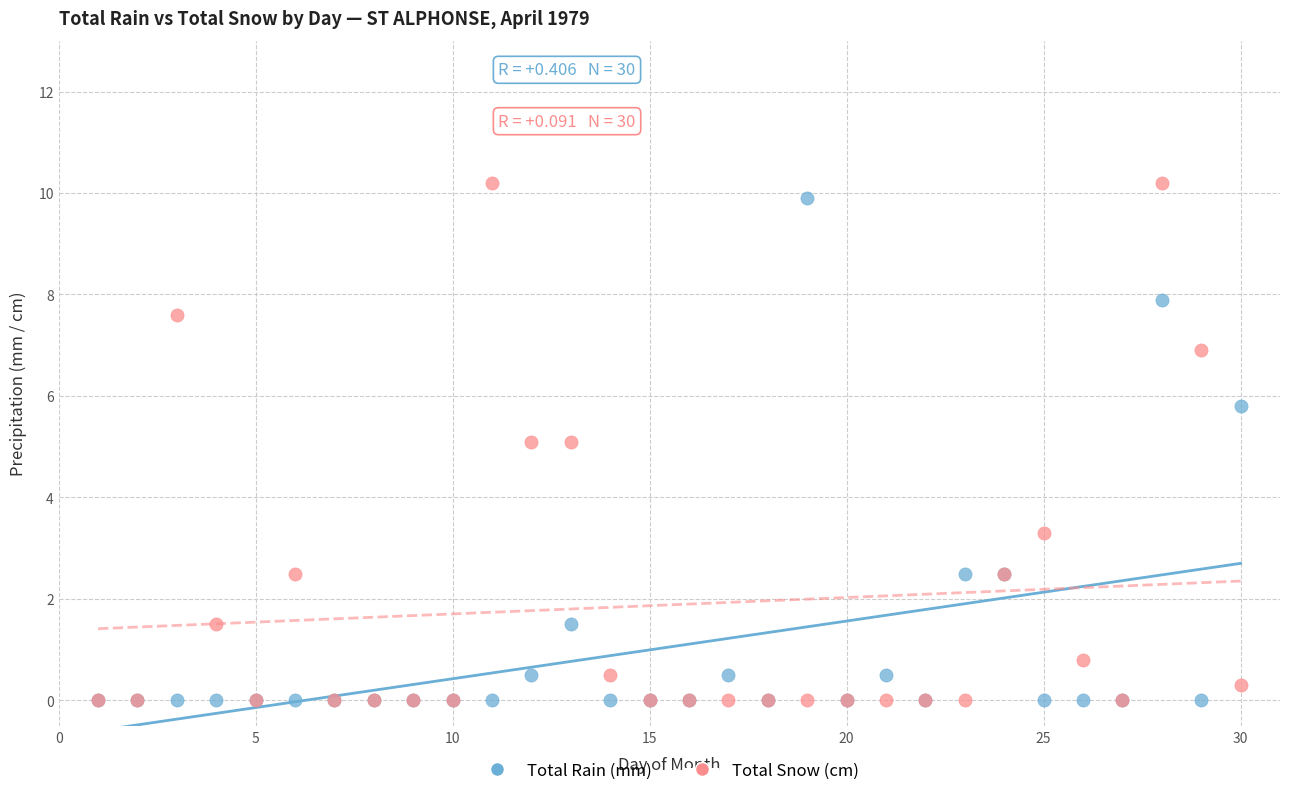

In the Total Rain (mm) series, what Y value is closest to 4?

2.5